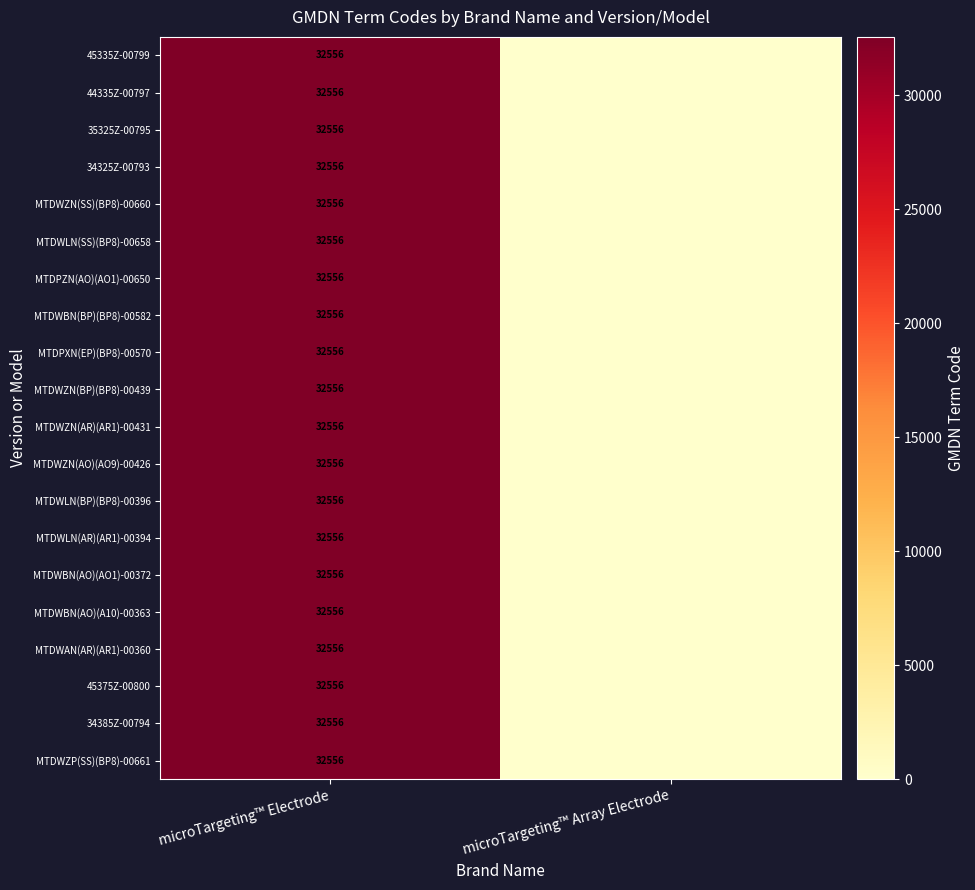

True or false: MTDWLN(SS)(BP8)-00658 has a value of 45452 at microTargeting™ Electrode.

False